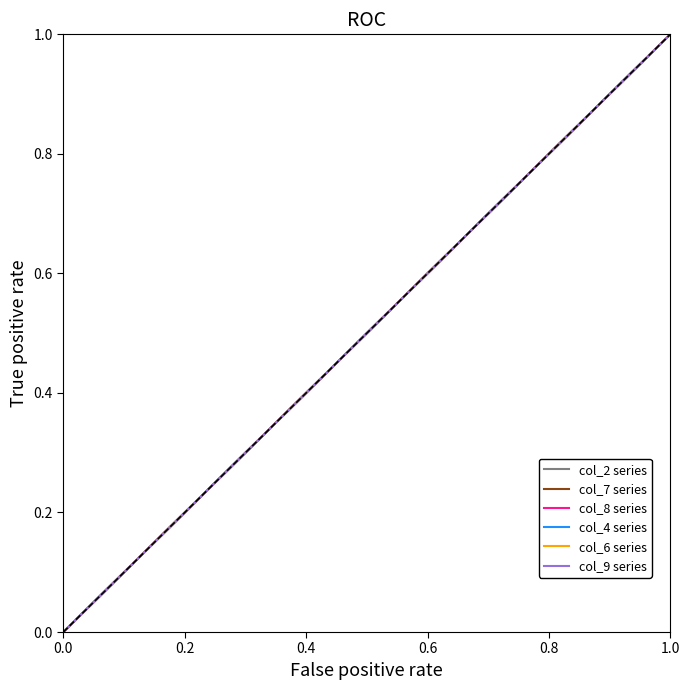

Is this an area chart (filled region under the line)?

No